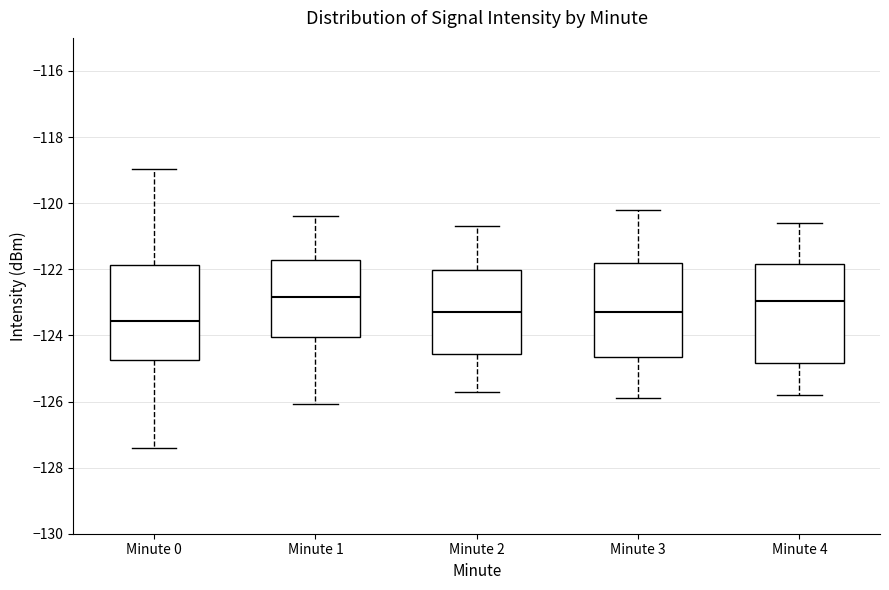

Reading left to right, transcribe this box plot: for each box, give where its median line is, the range the box spans, and where its two whiskers end, as read against the y-axis. The values are not printed on the chart, so give them approximately, as read against the axis.

Minute 0: median -123.6, box -124.8 to -121.8, whiskers -127.4 to -119.0
Minute 1: median -122.8, box -124.0 to -121.8, whiskers -126.0 to -120.4
Minute 2: median -123.2, box -124.6 to -122.0, whiskers -125.6 to -120.6
Minute 3: median -123.2, box -124.6 to -121.8, whiskers -125.8 to -120.2
Minute 4: median -123.0, box -124.8 to -121.8, whiskers -125.8 to -120.6